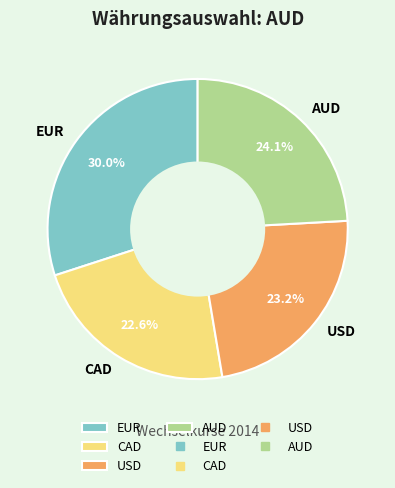

Does any single category account for the majority?

No